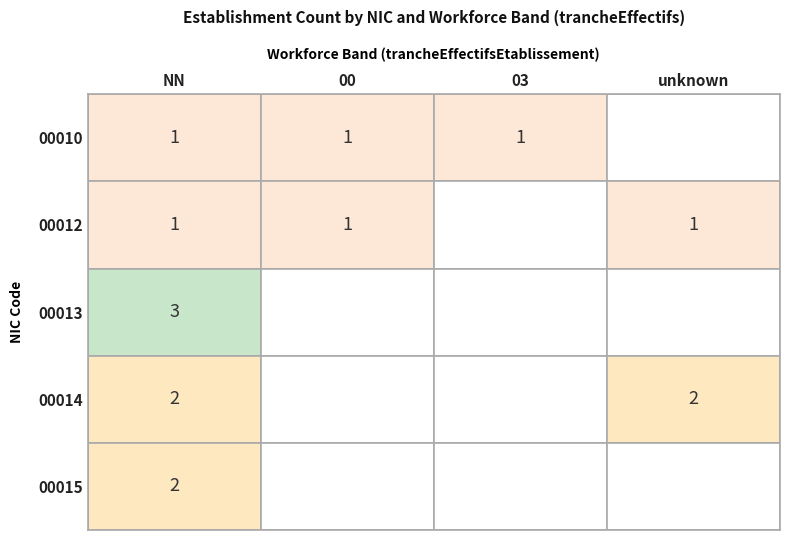

The 00014 series shows 2 at NN. True or false?

True